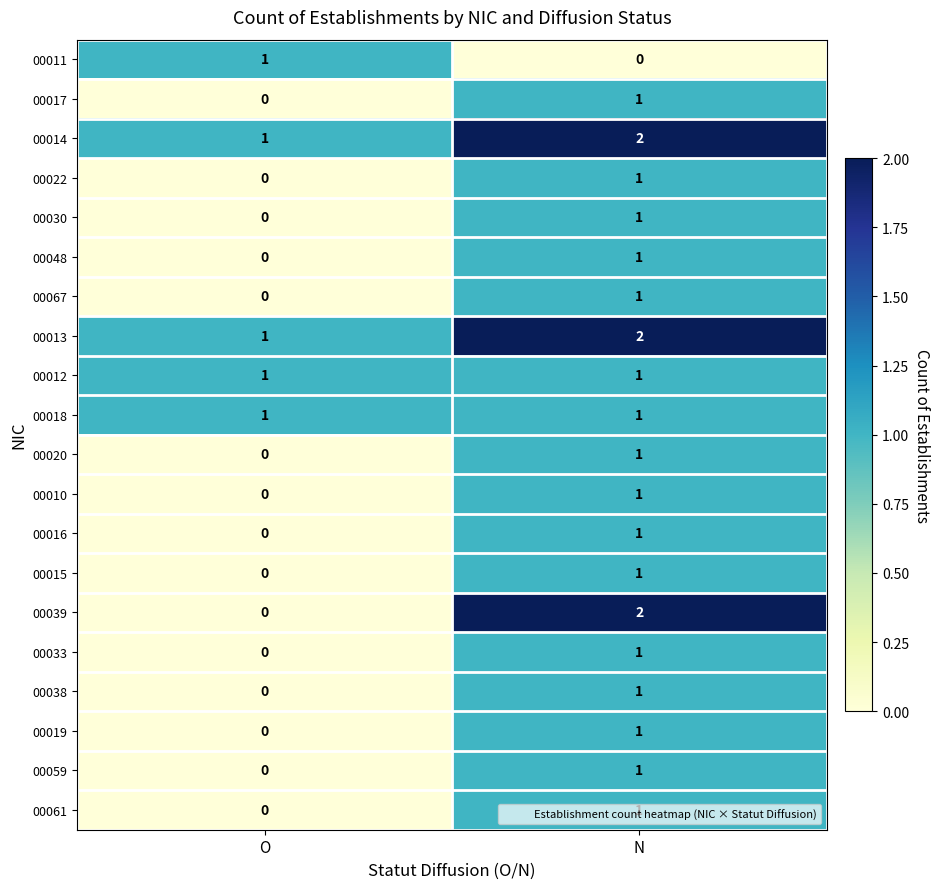

Is it true that 00016 equals 1 at N?

True